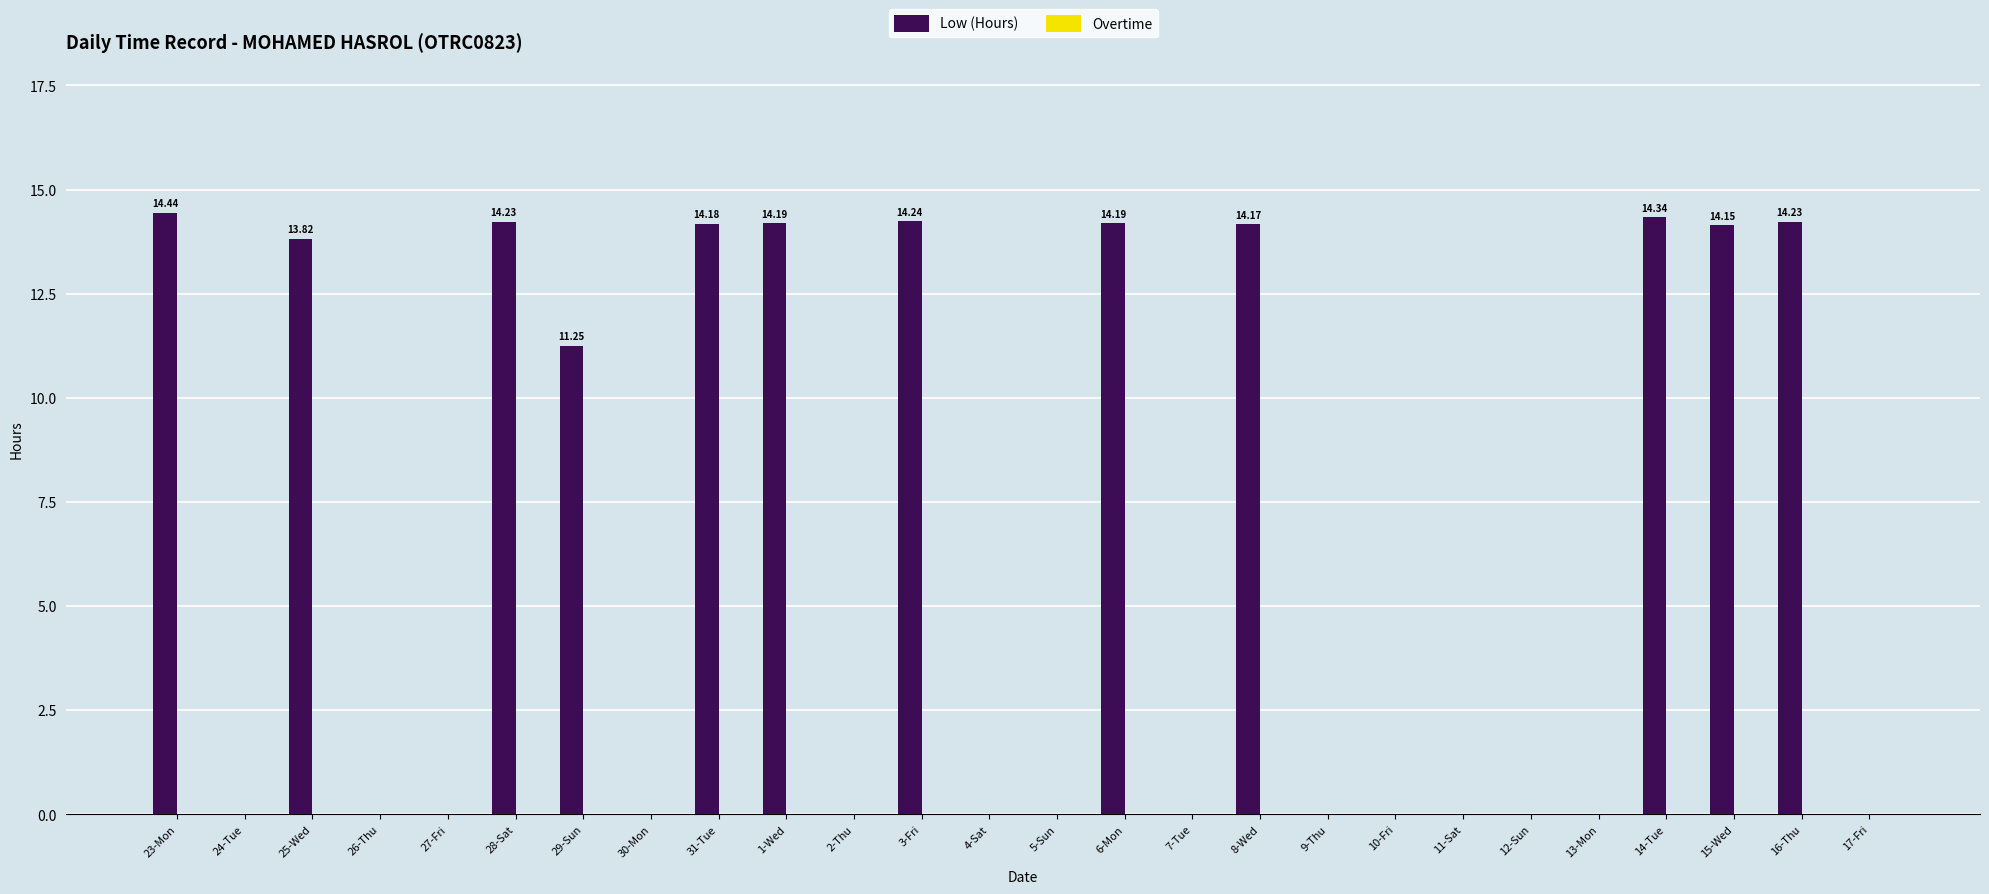

What is the ratio of the value at 1-Wed to the value at 3-Fri?

1.0